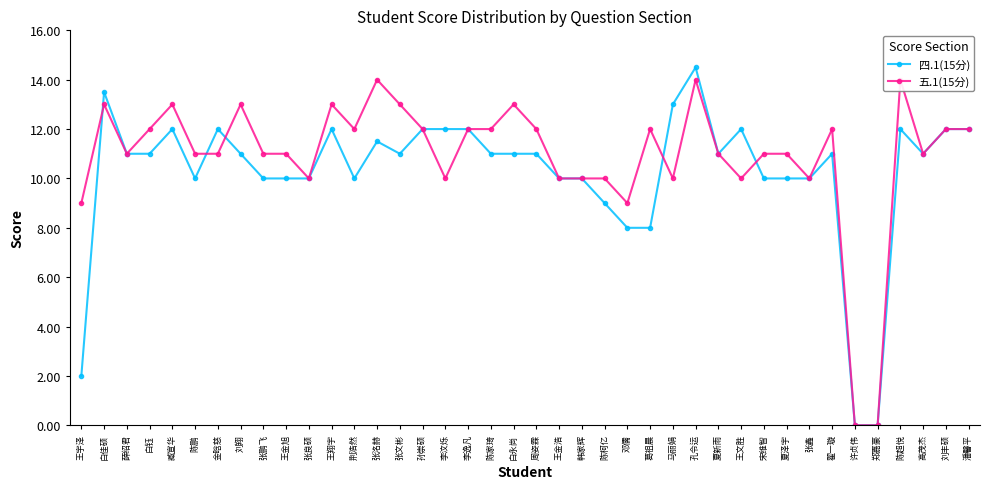

After their last crossing, which series has the higher values: 五.1(15分) or 四.1(15分)?

五.1(15分)